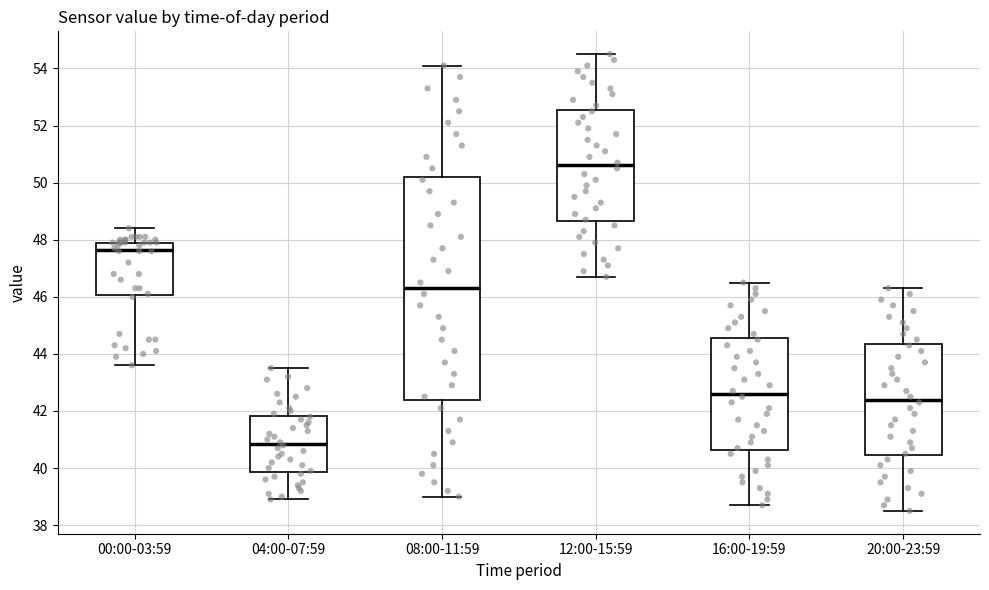

Reading left to right, read every box against the y-axis: the position of its median line, the range the box covers, and the ends of its whiskers. The values are not printed on the chart, so give them approximately, as read against the axis.

00:00-03:59: median 47.6, box 46.0 to 48.0, whiskers 43.6 to 48.4
04:00-07:59: median 40.8, box 39.8 to 41.8, whiskers 39.0 to 43.6
08:00-11:59: median 46.4, box 42.4 to 50.2, whiskers 39.0 to 54.2
12:00-15:59: median 50.6, box 48.6 to 52.6, whiskers 46.8 to 54.6
16:00-19:59: median 42.6, box 40.6 to 44.6, whiskers 38.8 to 46.6
20:00-23:59: median 42.4, box 40.4 to 44.4, whiskers 38.6 to 46.4